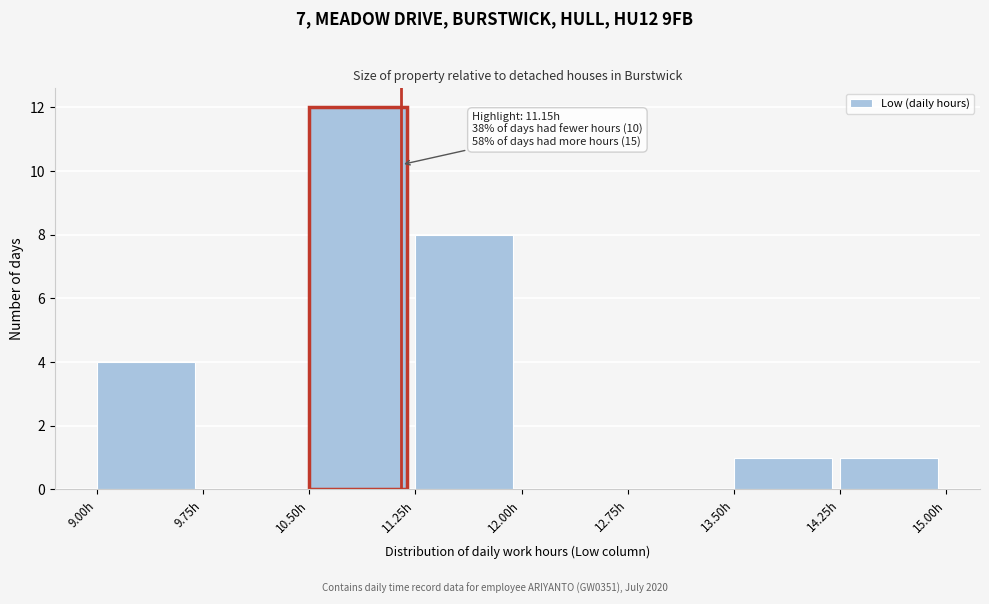

Over which range of the x-axis is the bar tallest?

10.50 to 11.25